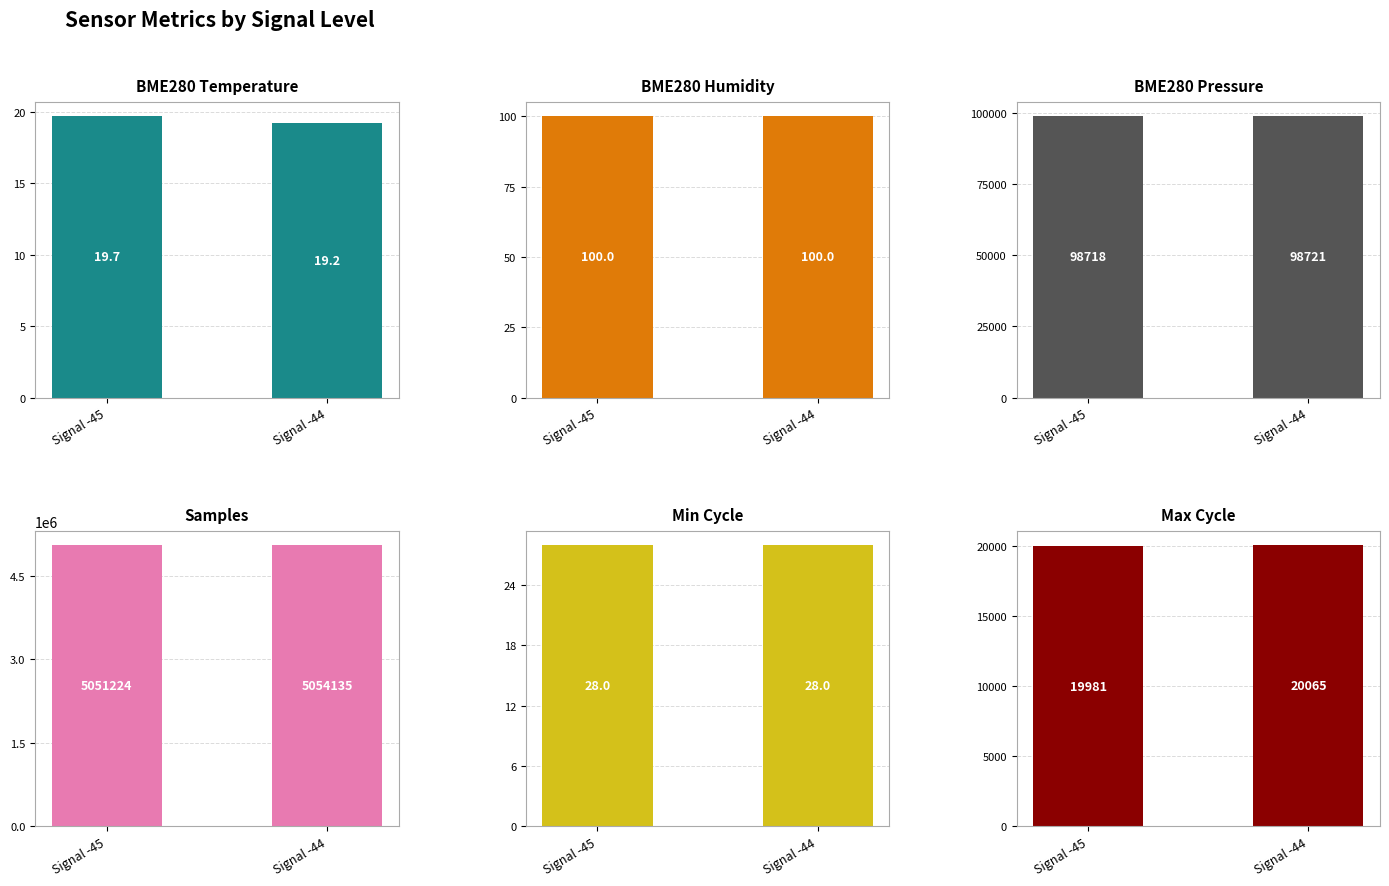

Which category has the highest value in the BME280_pressure series?

Signal -44